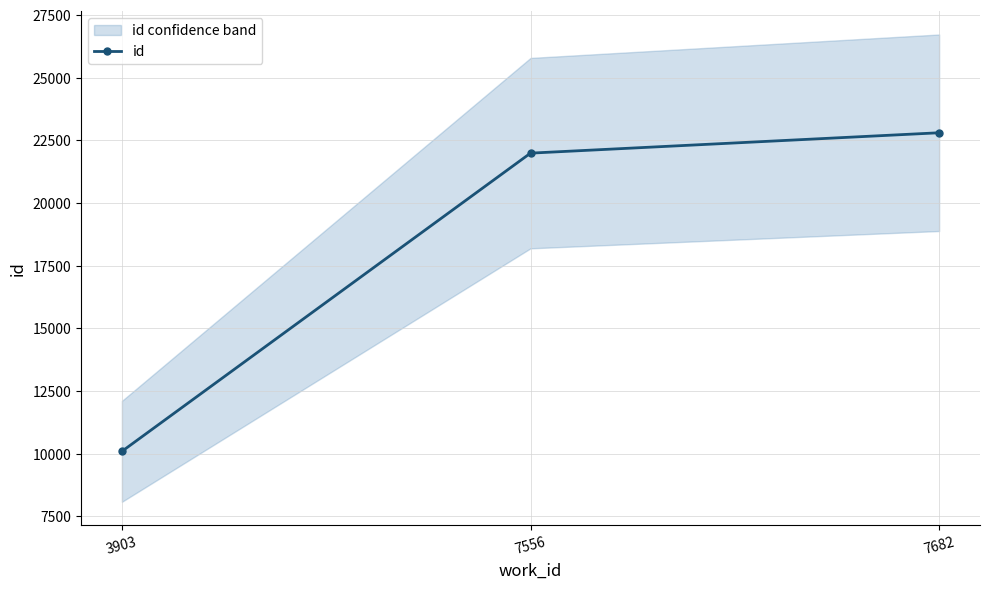

What is the value of the 2nd point from the left?

21985